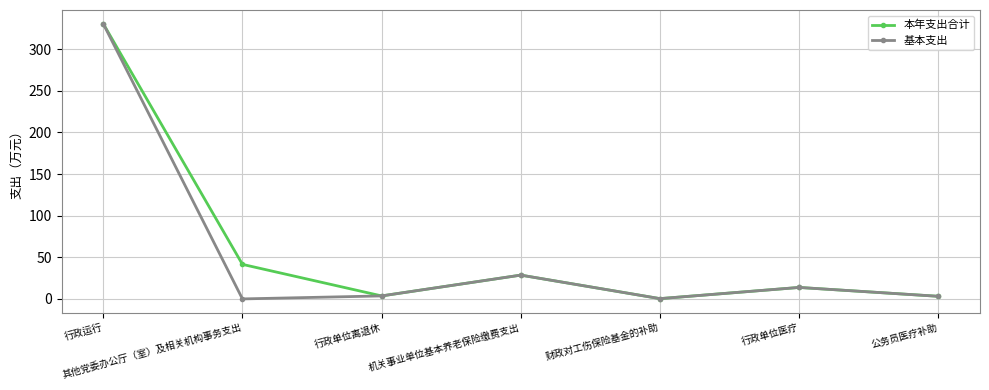

At how many categories does at least one series exceed 52?

1